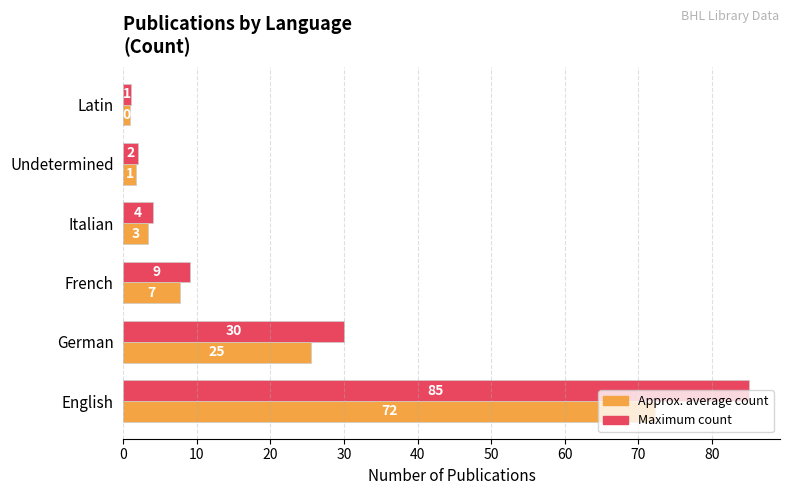

What is the difference between the maximum and minimum values in the Maximum count series?

84.0